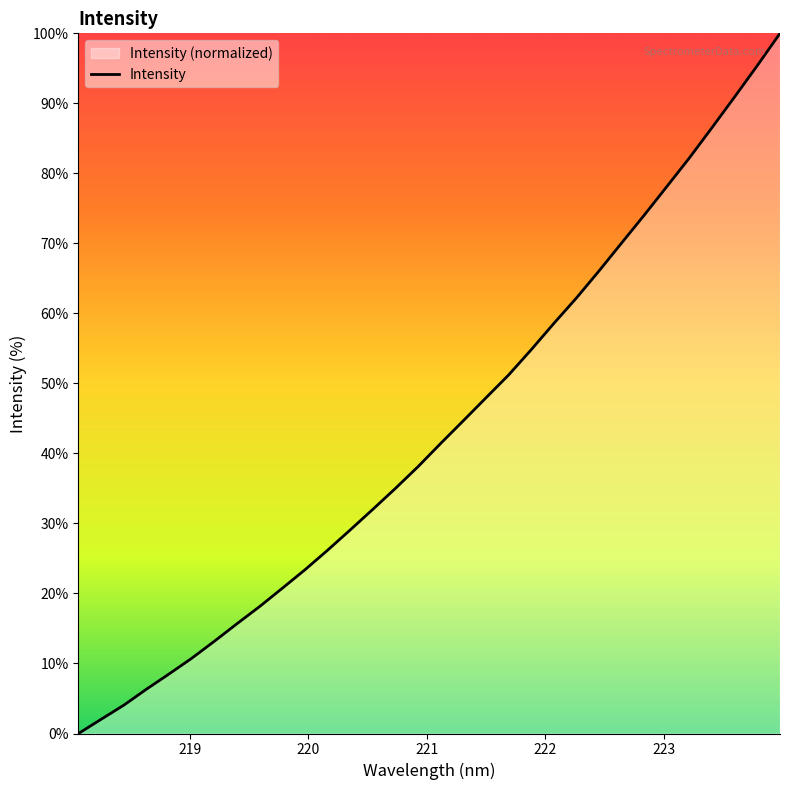

What is the difference between the maximum and minimum values?

100.0